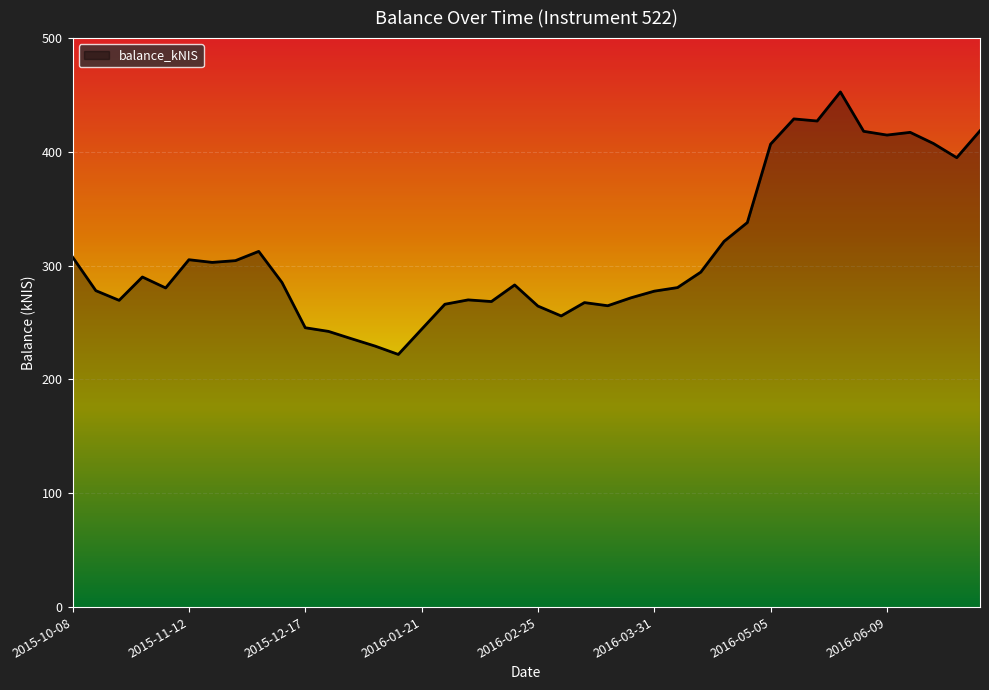

What is the difference between the maximum and minimum values?

230.7